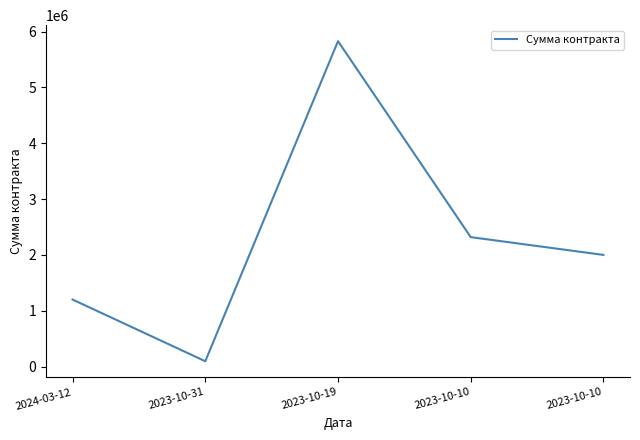

Reading right to left, what are all the values shown in this chart?

2023-10-10=2000000	2023-10-10=2318513	2023-10-19=5830000	2023-10-31=94500	2024-03-12=1200000